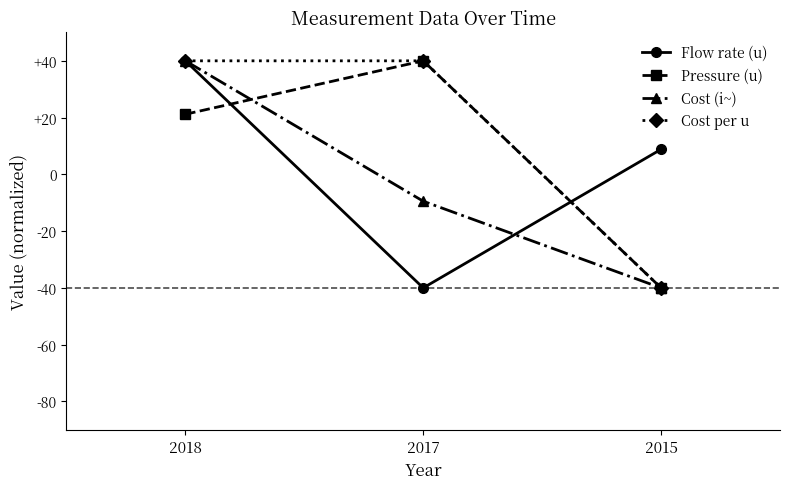

True or false: Pressure (u) has a value of 38.0 at 2018.

False